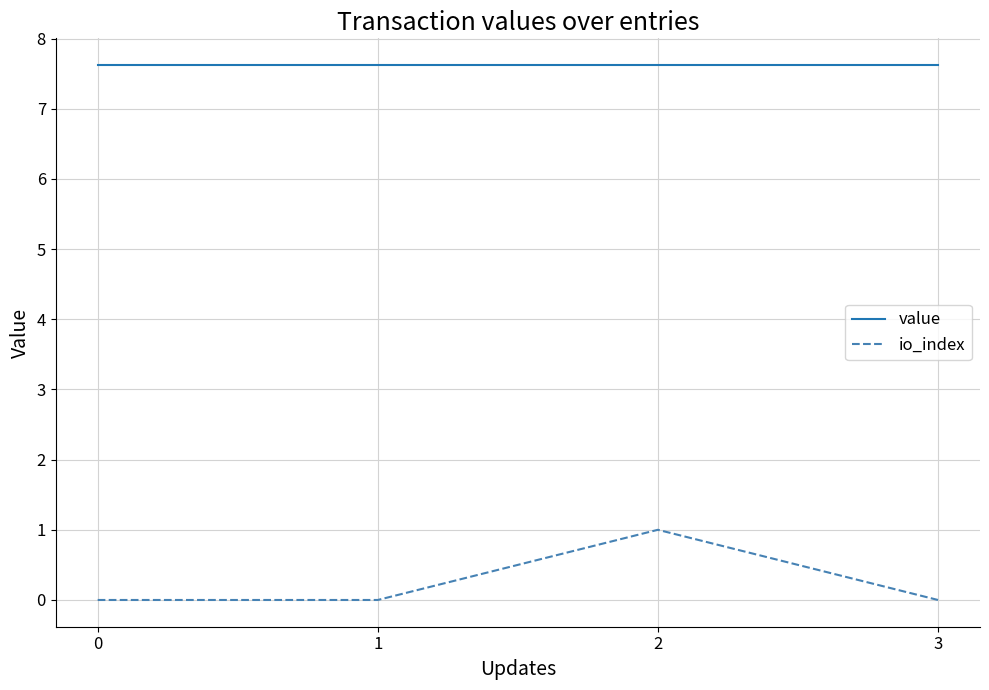

Reading left to right, what are all the values shown in this chart?

value: 7.6	7.6	7.6	7.6
io_index: 0.0	0.0	1.0	0.0